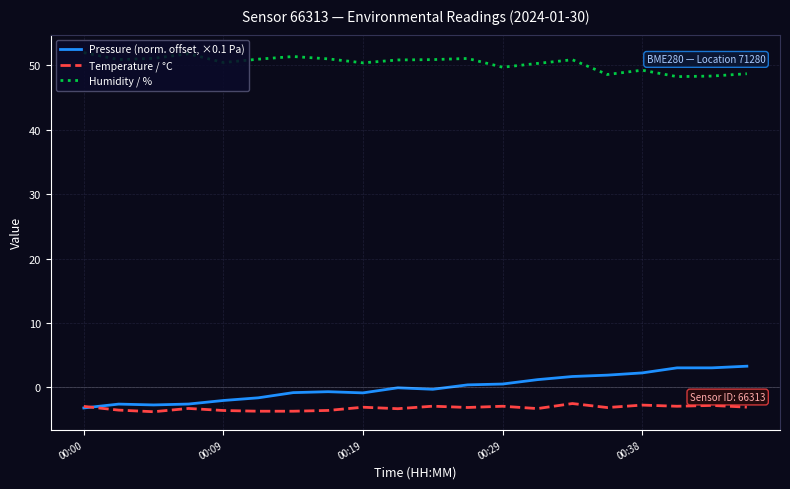

What is the greatest value displayed?

52.0